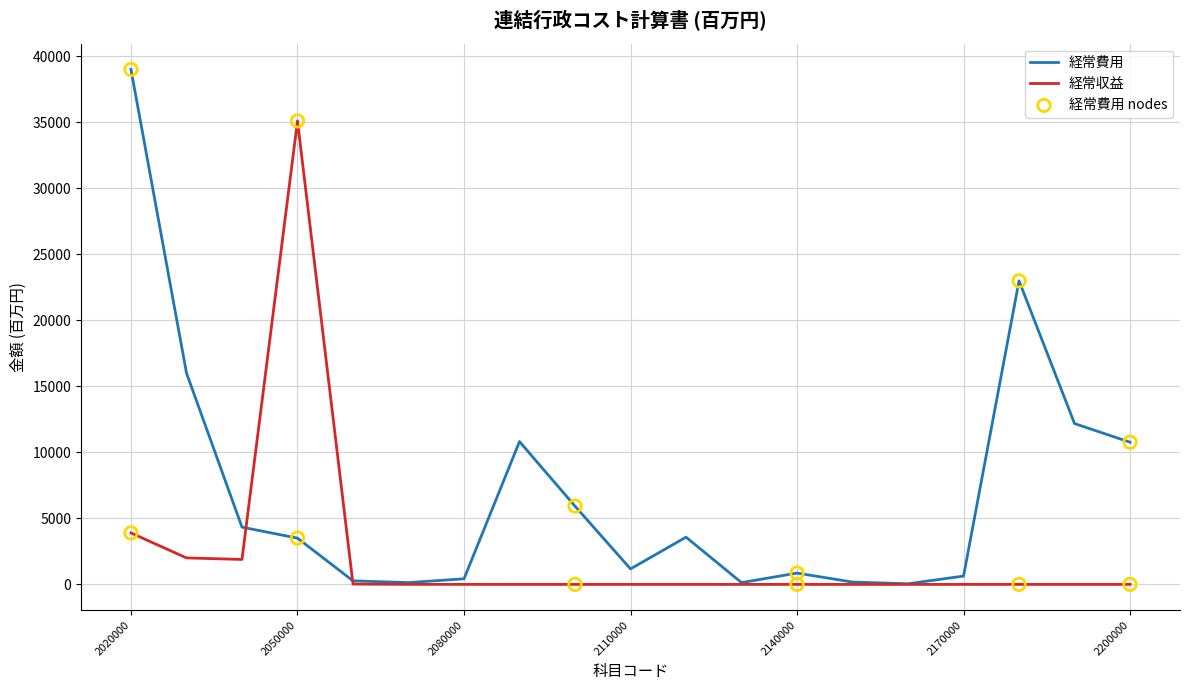

Which series has the largest total across all categories?

経常費用